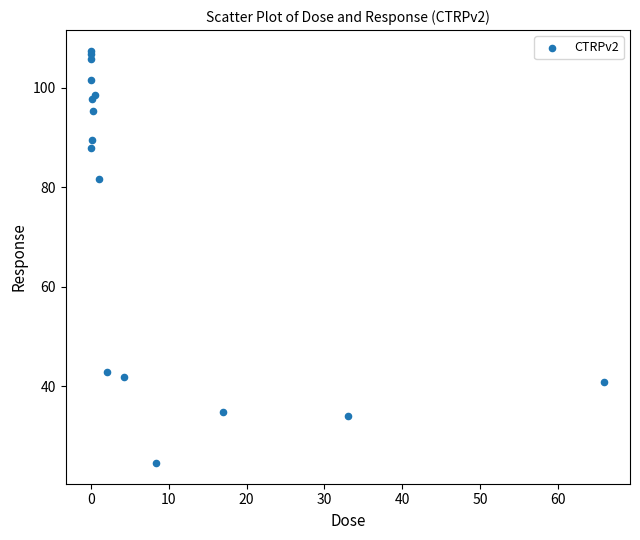

What Y value in the scatter plot is closest to 66?

81.7